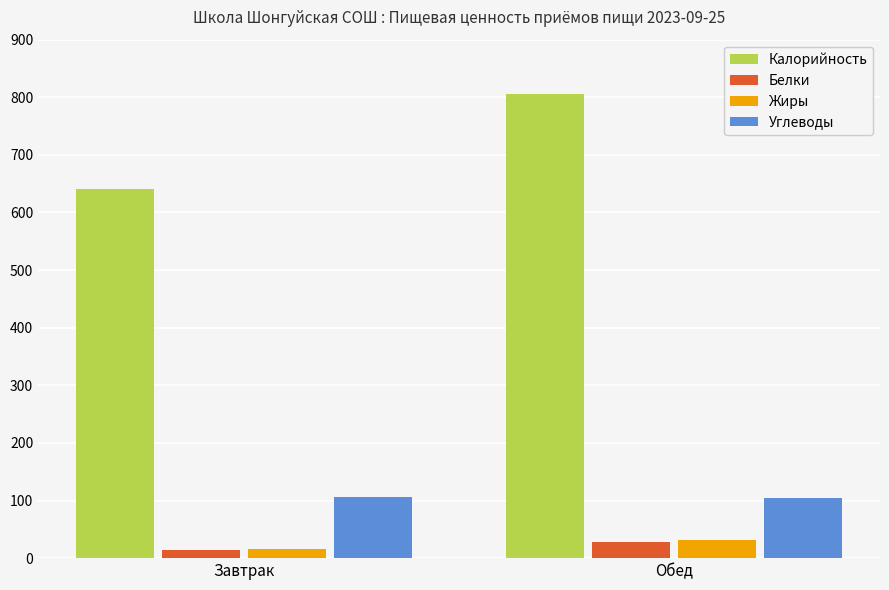

What is the sum of all Жиры values?

45.8